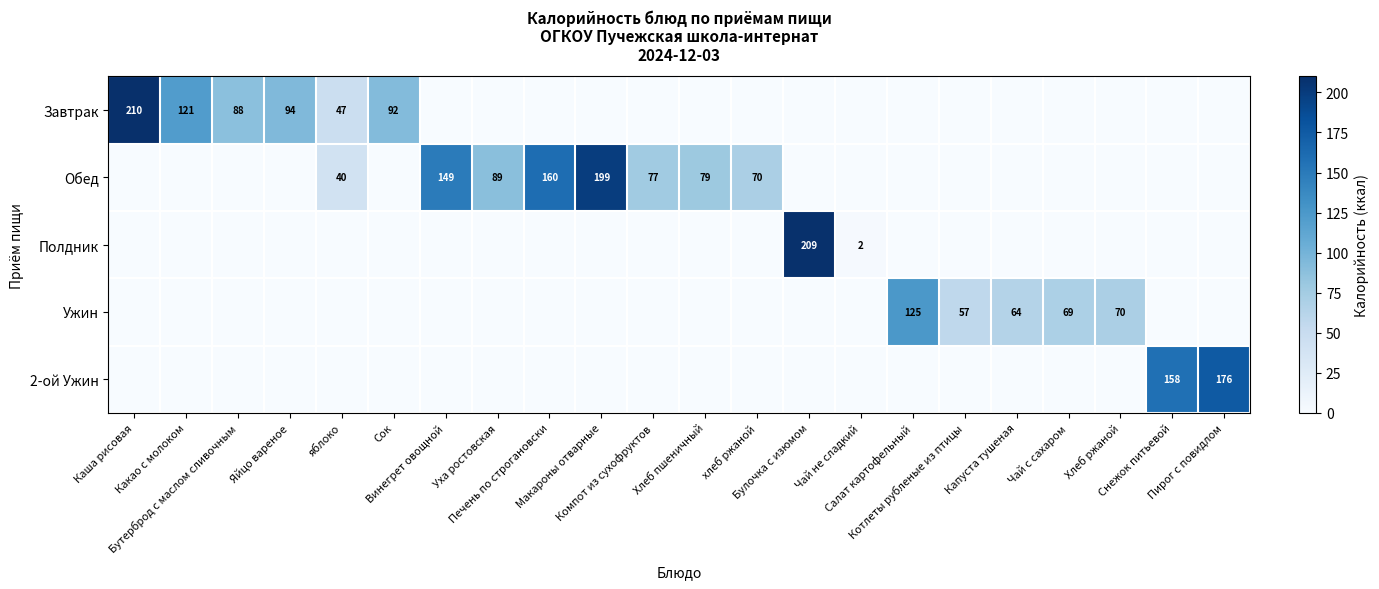

Which series has the largest total across all categories?

Обед